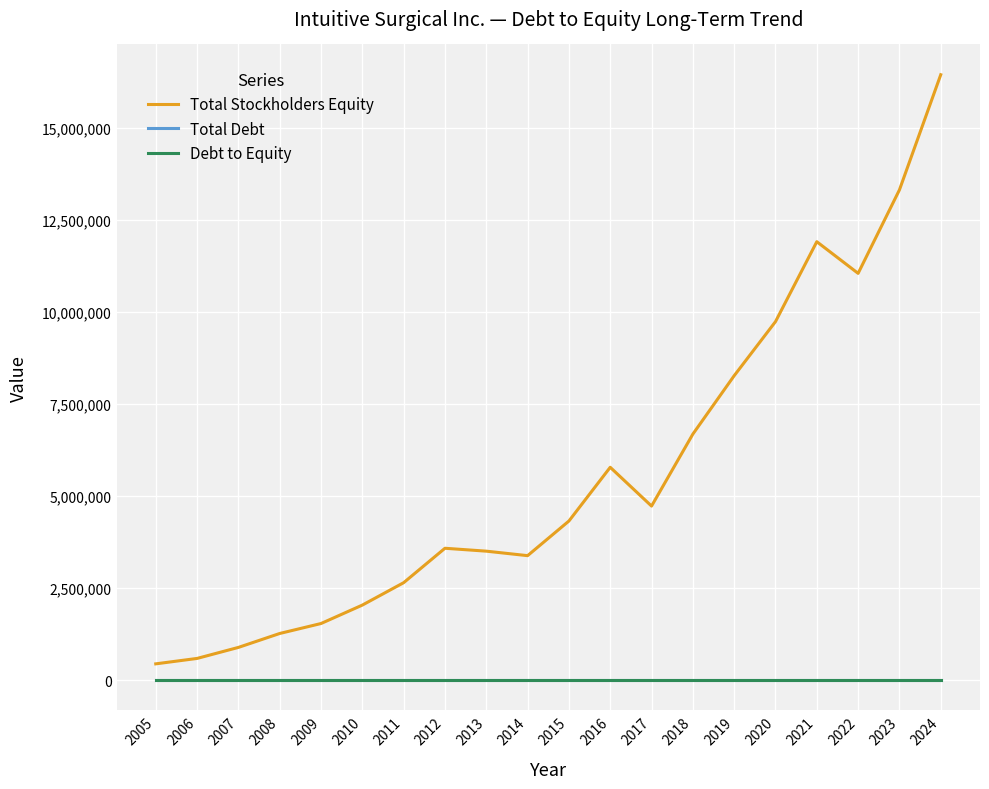

Is this an area chart (filled region under the line)?

No